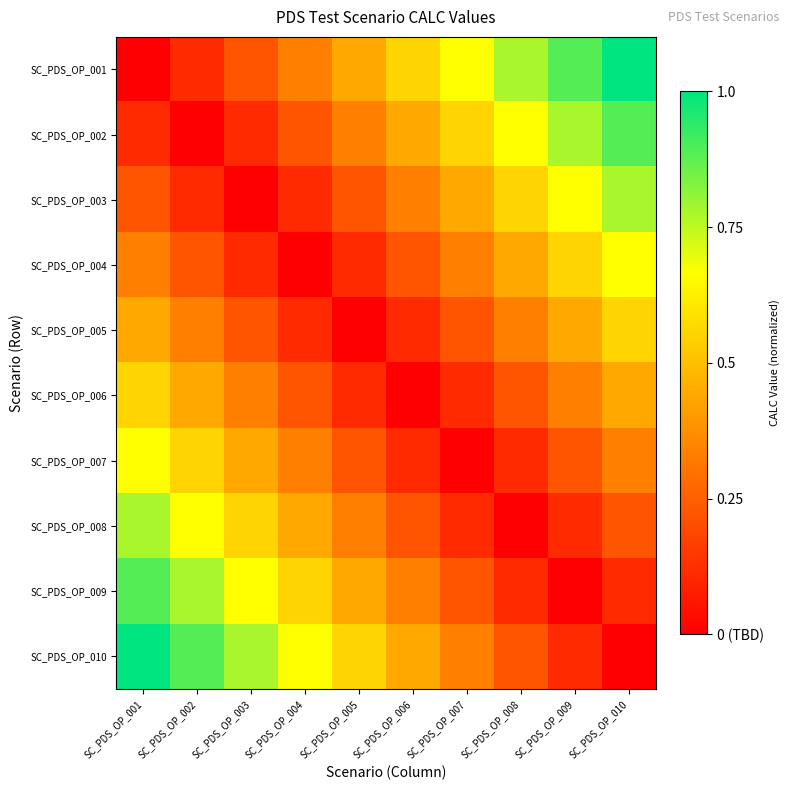

Between SC_PDS_OP_007 and SC_PDS_OP_002, which is larger?

SC_PDS_OP_007